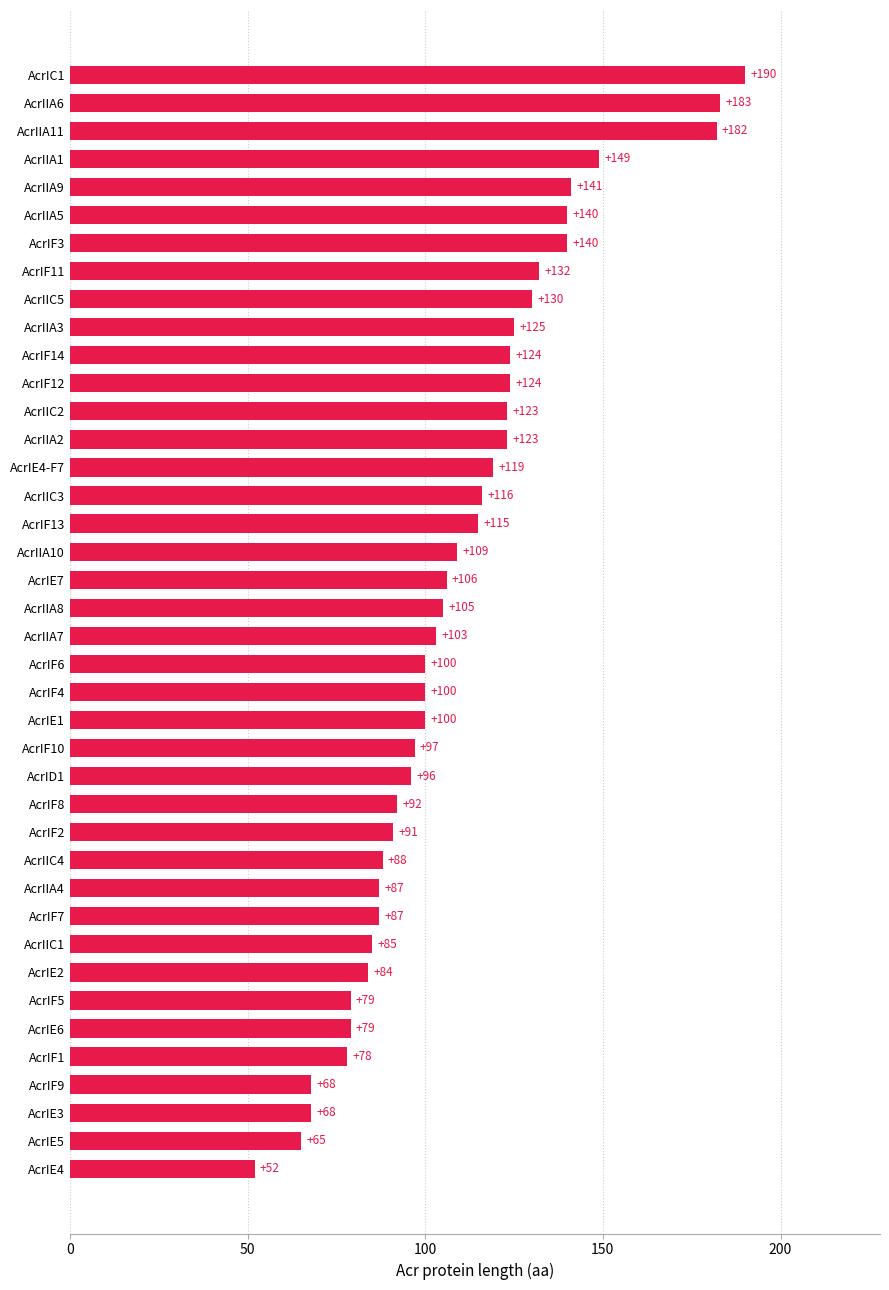

How many data points does each series have?

40